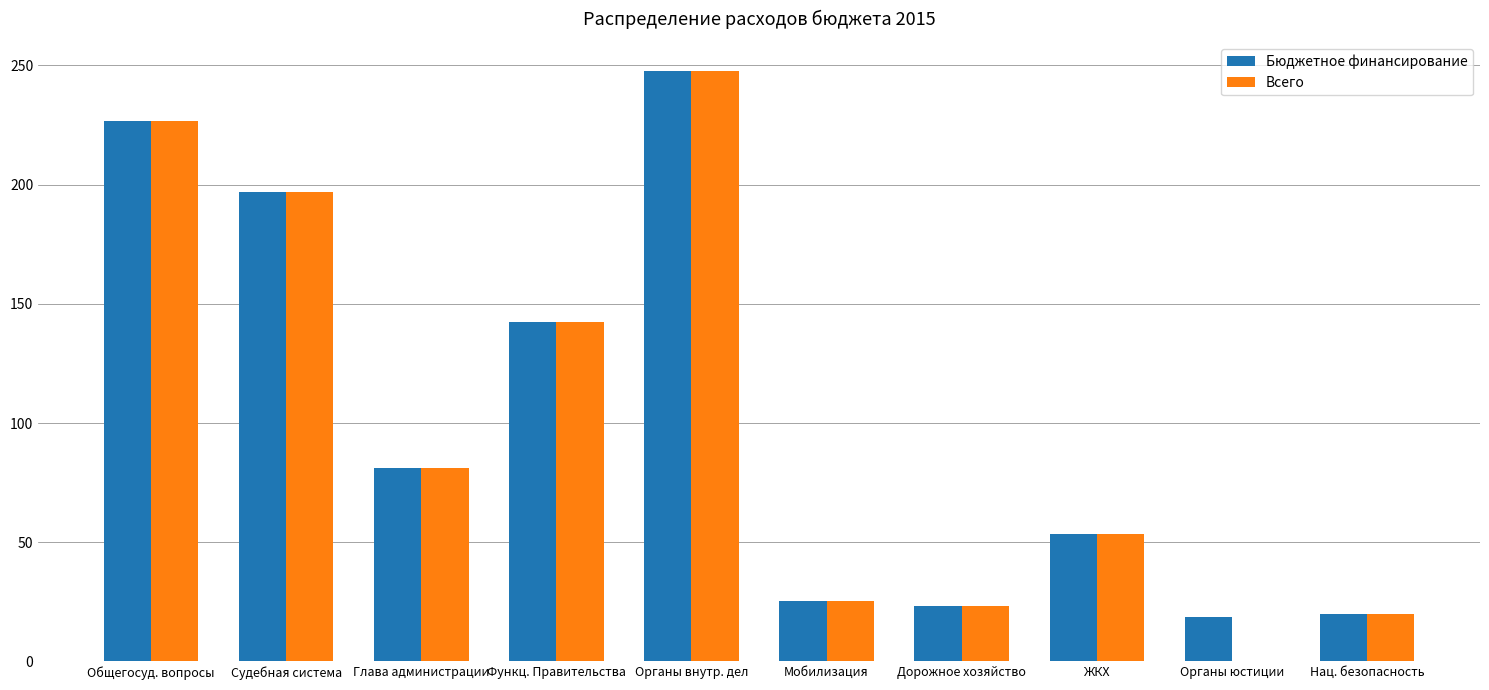

What is the sum of all Всего values?

1016.4